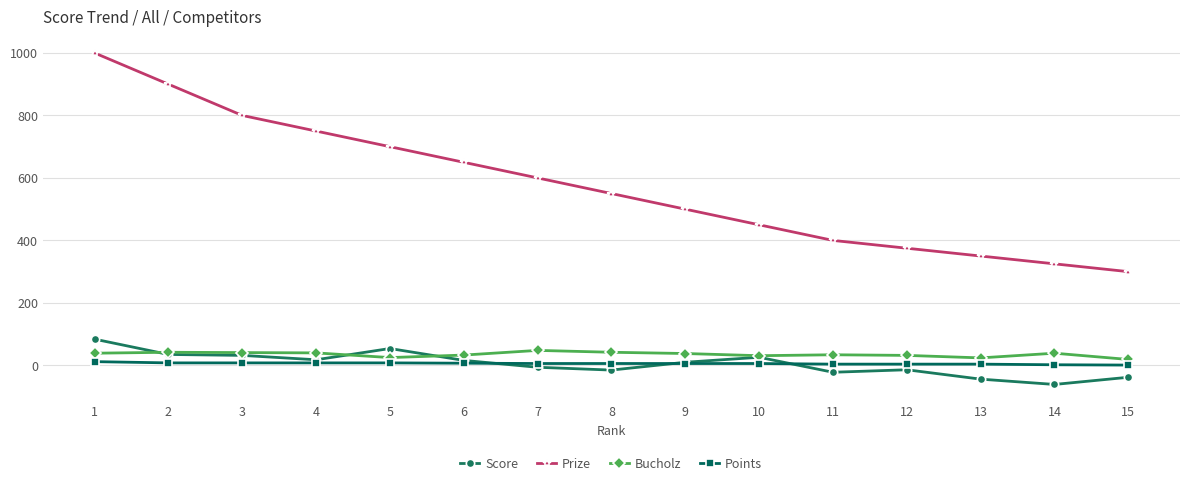

Which series changed the most between 3 and 7?

Prize